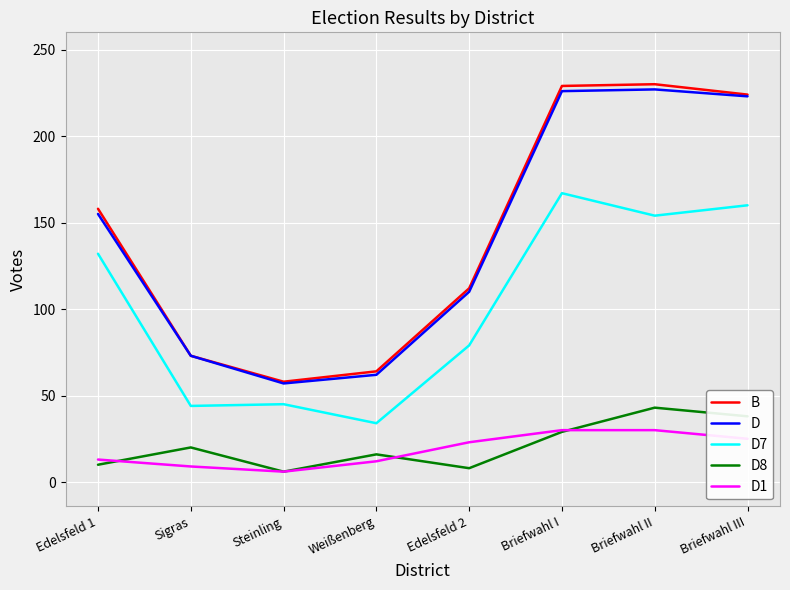

What is the maximum value shown in the chart?

230